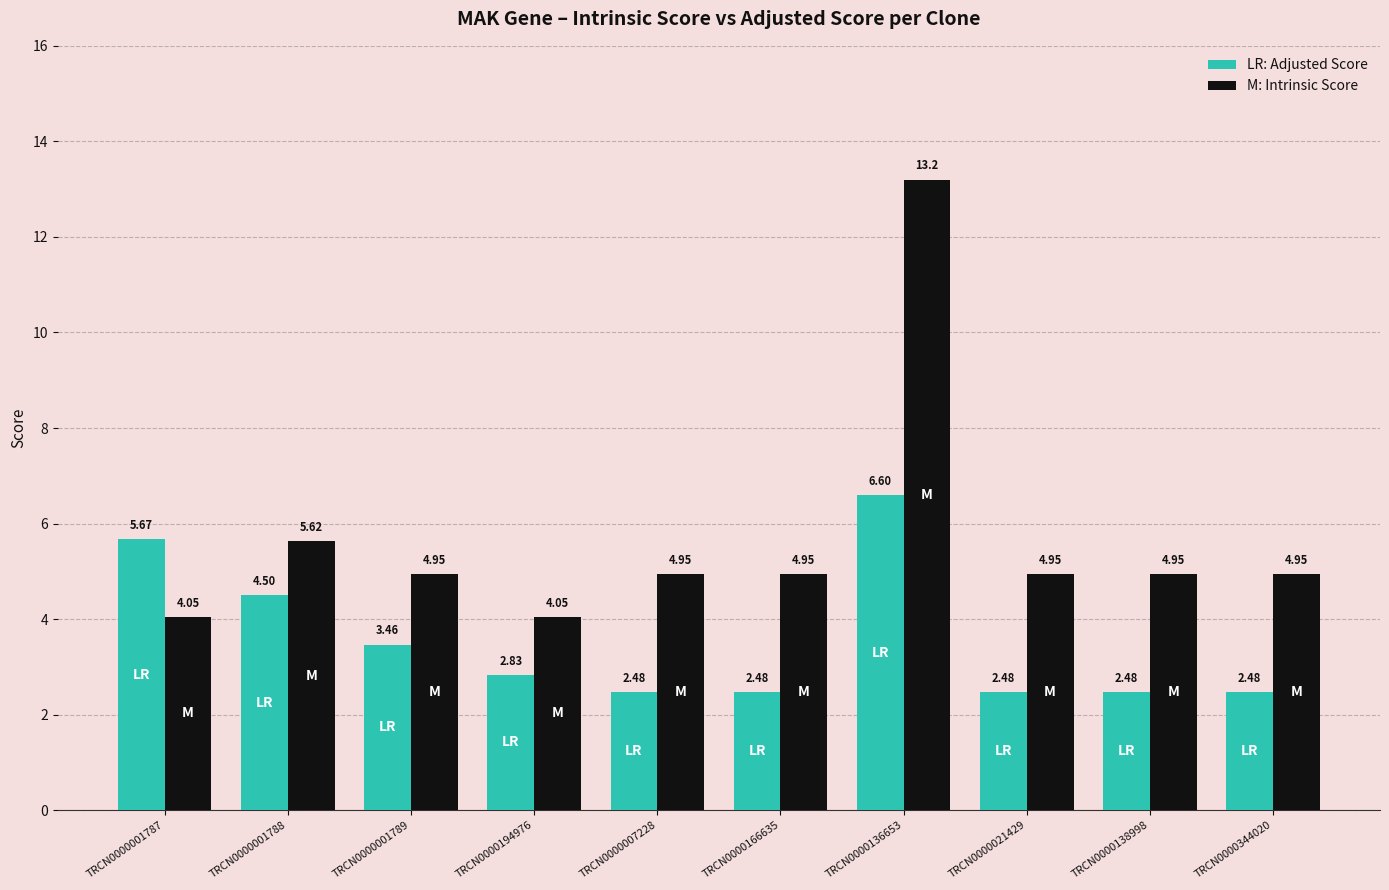

At which category is the sum across all series the highest?

TRCN0000136653